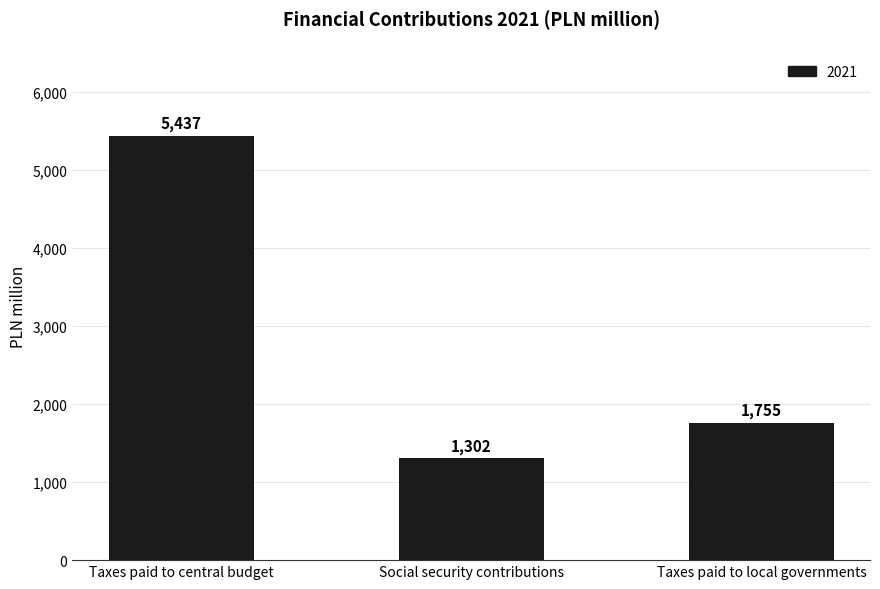

Reading left to right, extract all data points from this chart.

5437	1302	1755